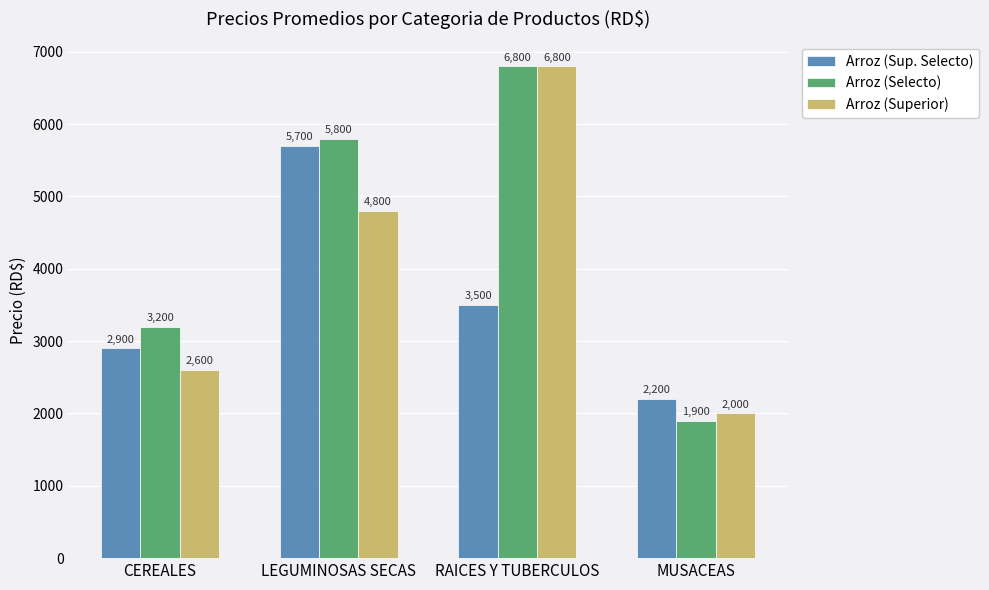

Rank the series by their average value, from lowest to highest.

Arroz (Sup. Selecto), Arroz (Superior), Arroz (Selecto)